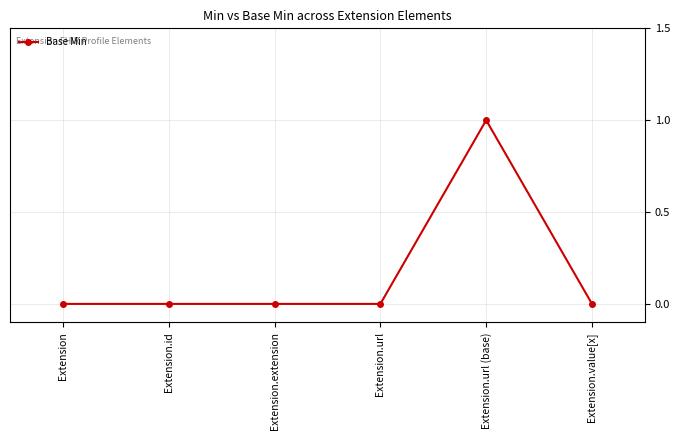

True or false: the data has more than 2 interior local peaks.

False